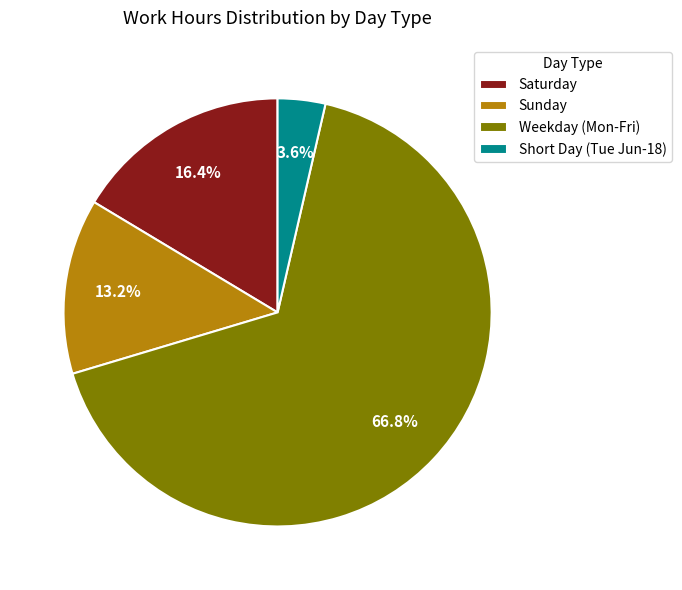

Which category has the smallest portion of the pie?

Short Day (Tue Jun-18)